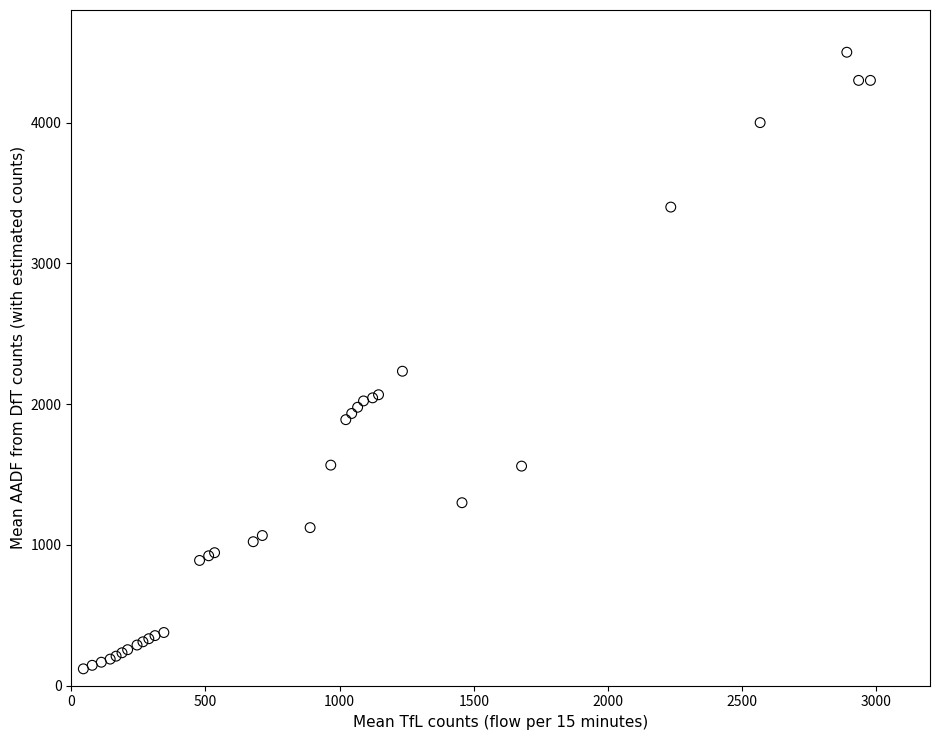

What Y value in the scatter plot is closest to 2310?

2234